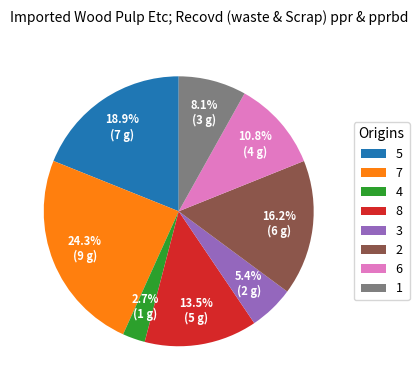

What is the smallest slice in the pie chart?

4